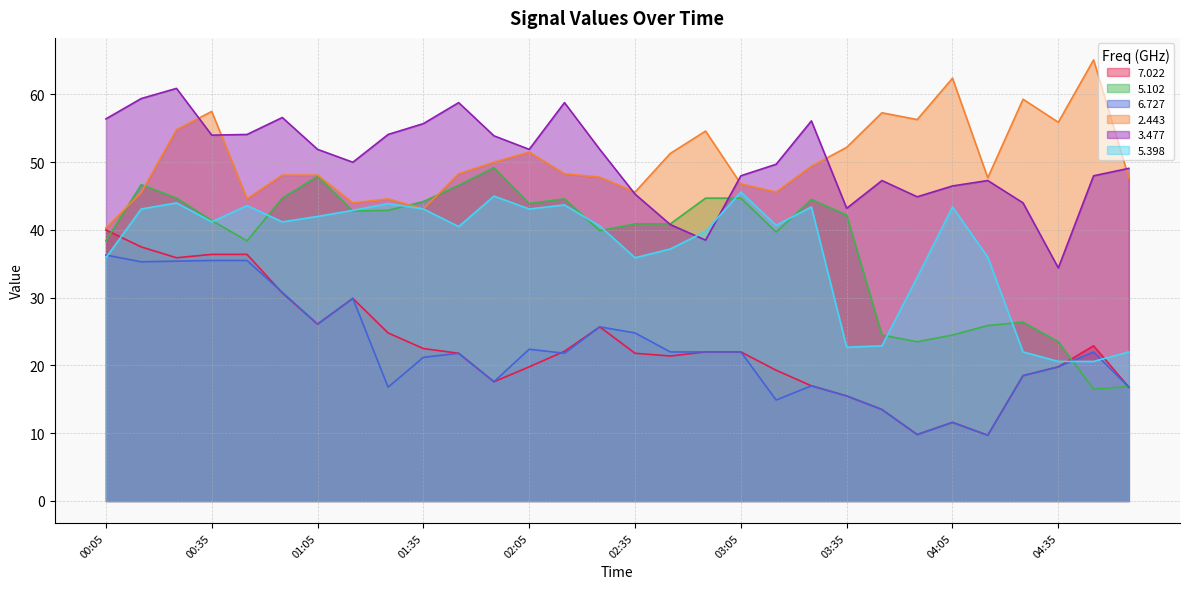

Rank the series at 04:25 from lowest to highest value.

7.022, 6.727, 5.398, 5.102, 3.477, 2.443